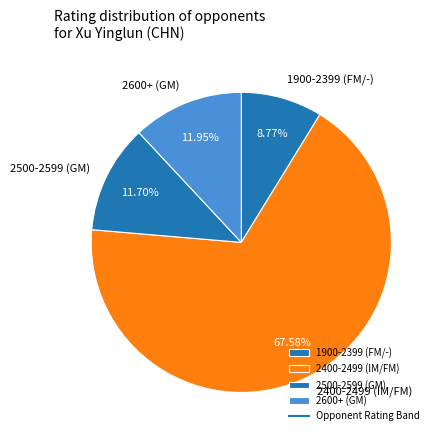

Is the sum of 2400-2499 (IM/FM) and 1900-2399 (FM/-) greater than half?

Yes